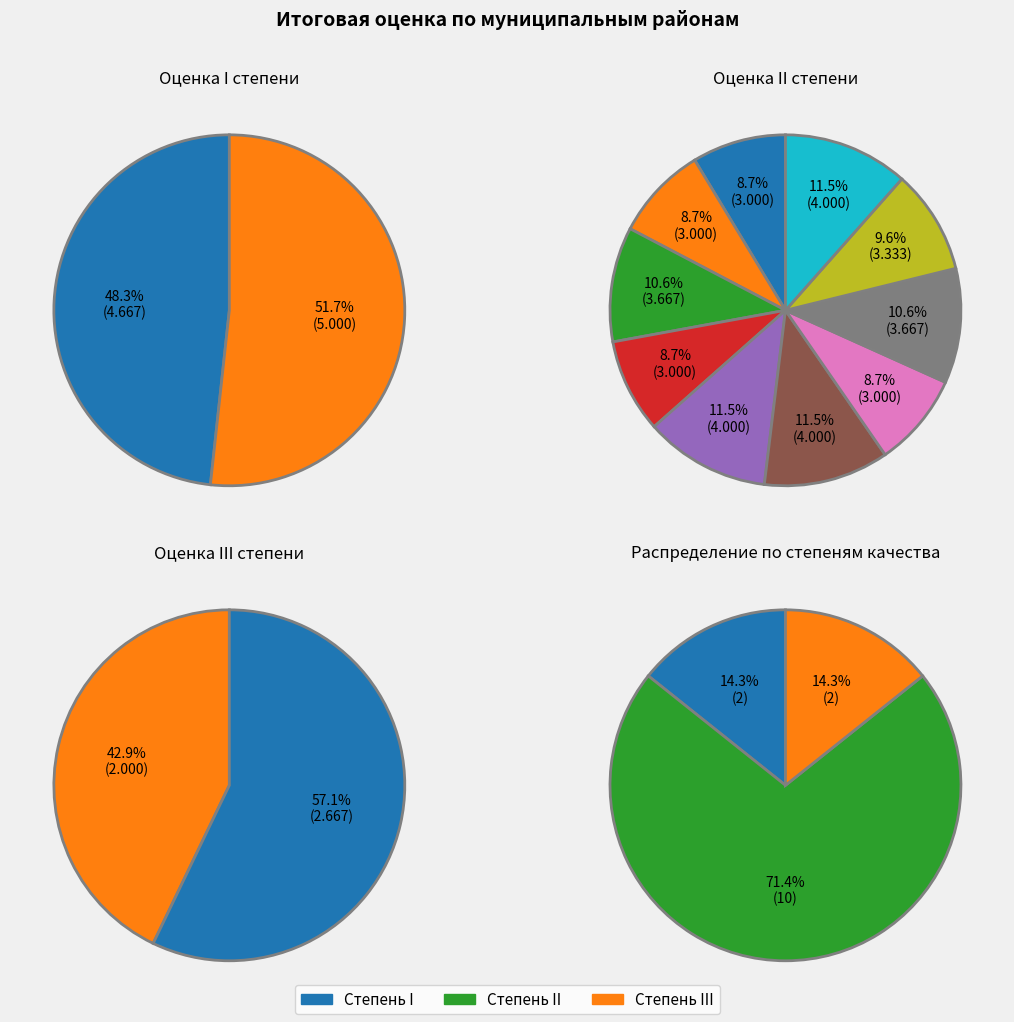

Does МО МР Удорский represent more than half of the total?

No